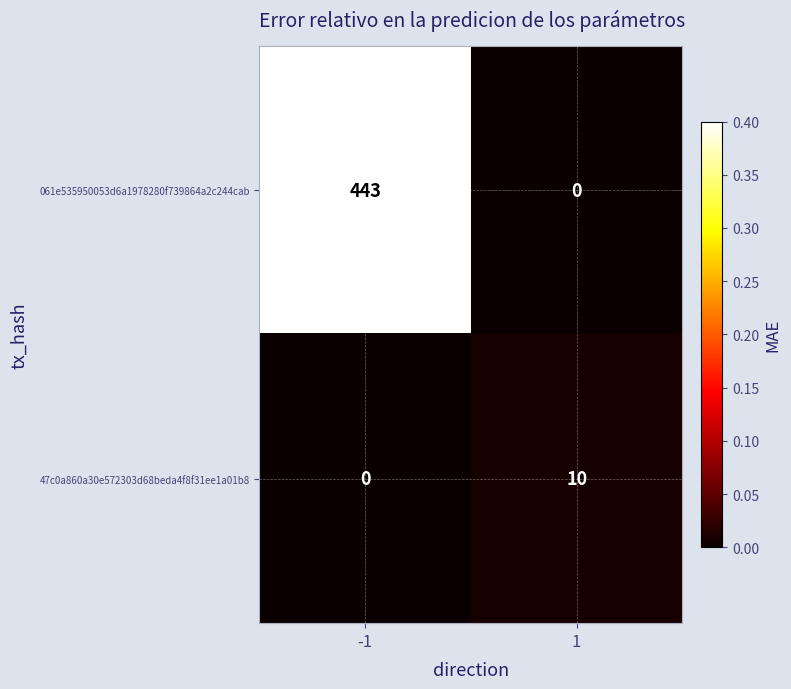

Reading left to right, list all the values displayed in this chart.

061e535950053d6a1978280f739864a2c244cab: -1=443	1=0
47c0a860a30e572303d68beda4f8f31ee1a01b8: -1=0	1=10